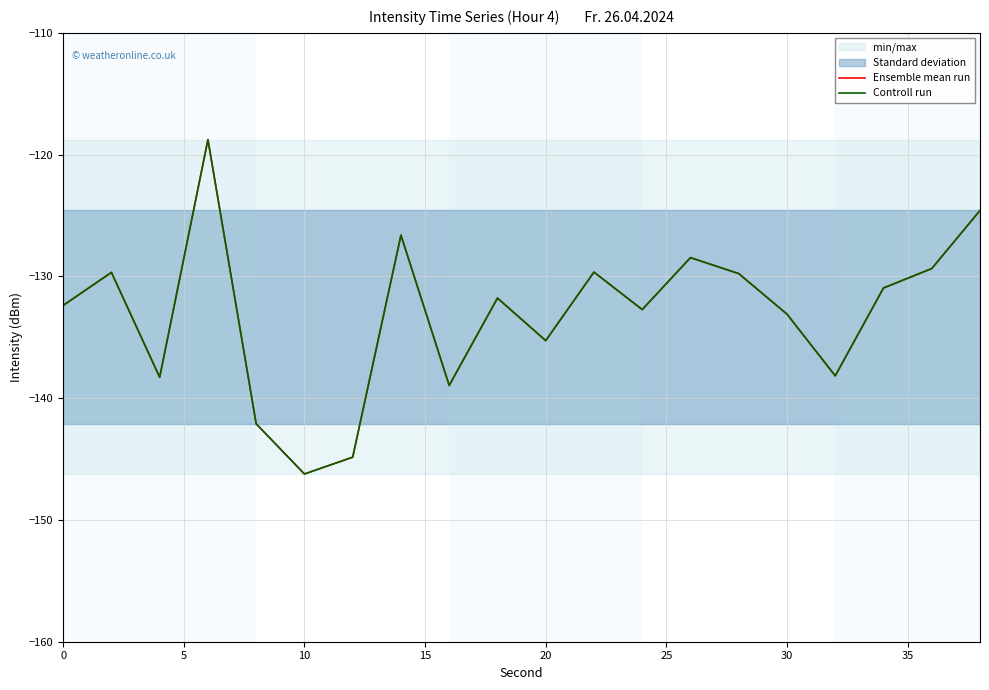

At how many categories does at least one series exceed -141?

17